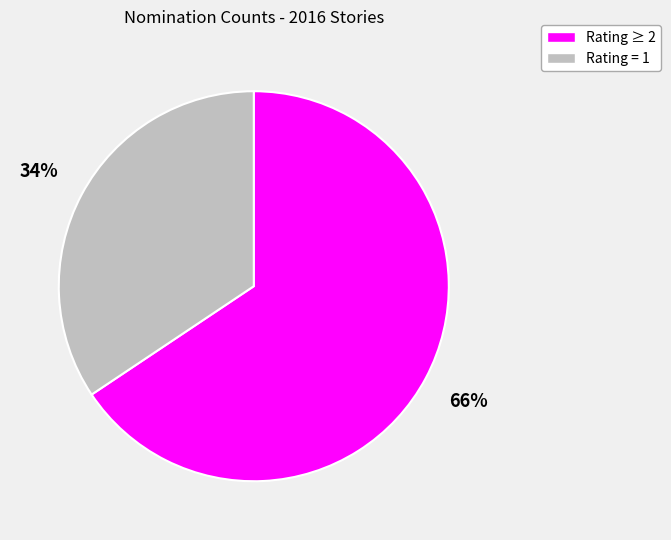

To the nearest percent, what is the average slice percentage?

50%